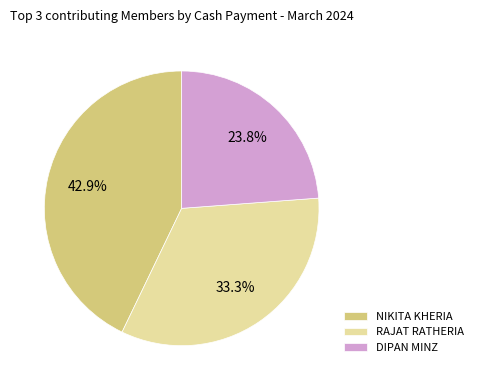

Is the sum of NIKITA KHERIA and RAJAT RATHERIA greater than half?

Yes